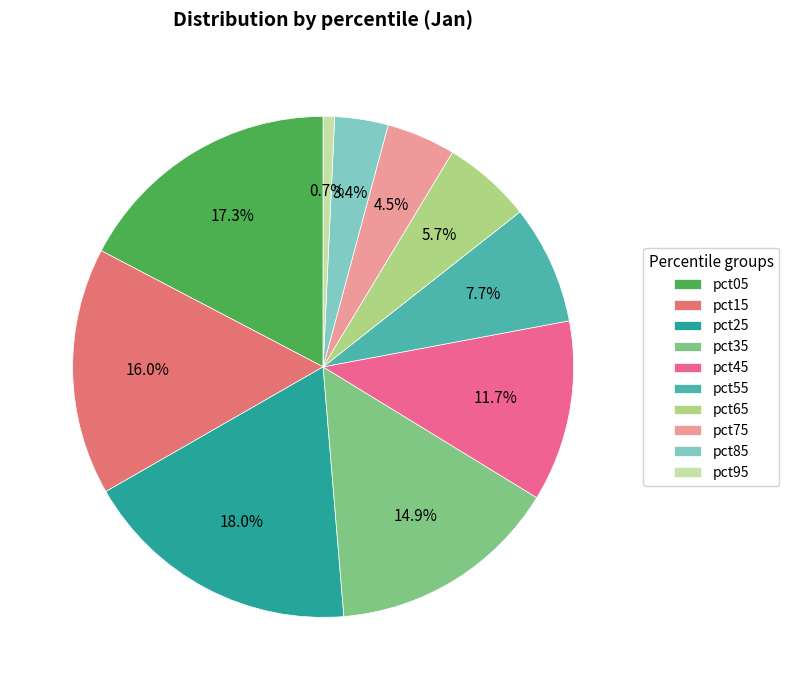

To the nearest percent, what portion does pct55 represent?

8%